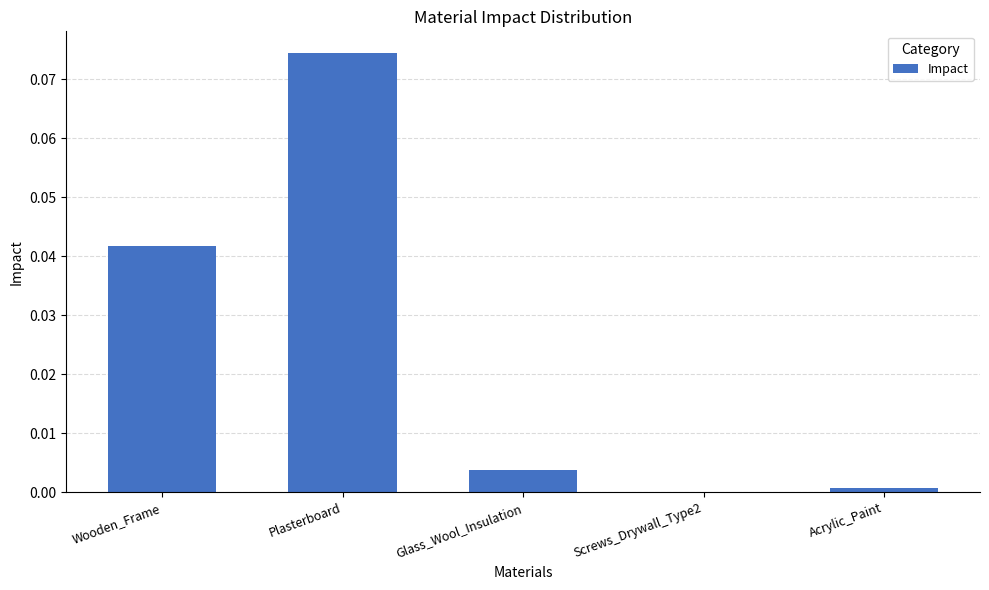

Between Glass_Wool_Insulation and Screws_Drywall_Type2, which is larger?

Glass_Wool_Insulation